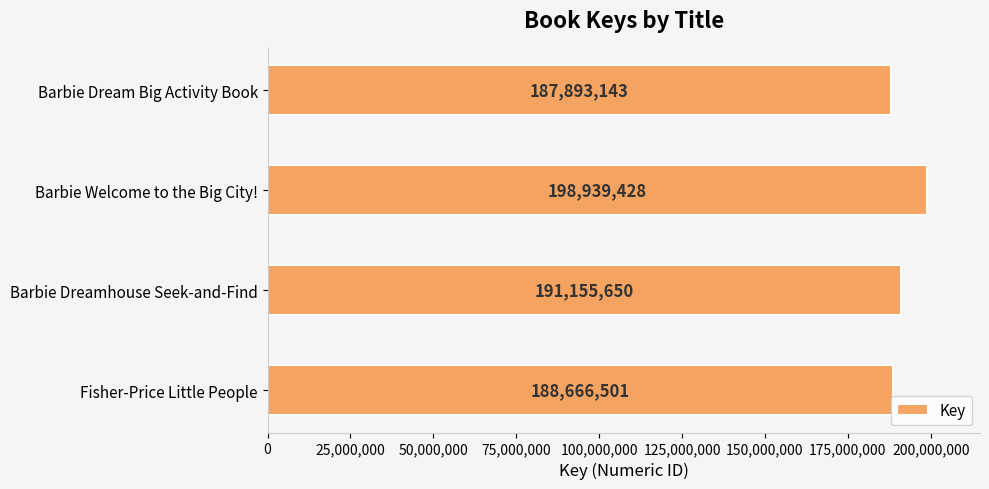

What is the maximum value shown in the chart?

198939428